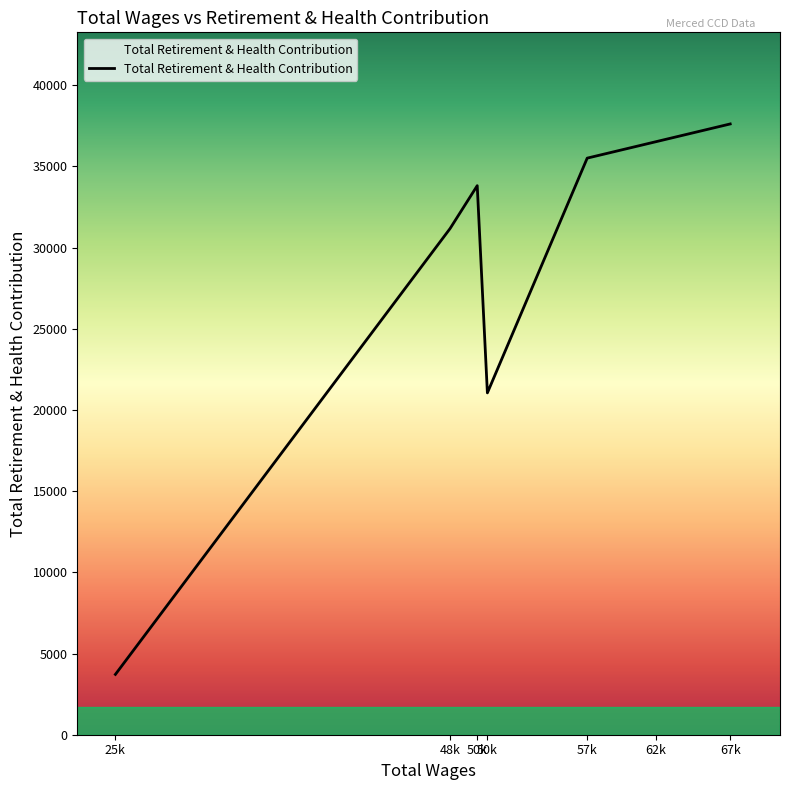

List the labels in order of value, smallest first.

25k, 50k, 48k, 50k, 57k, 62k, 67k